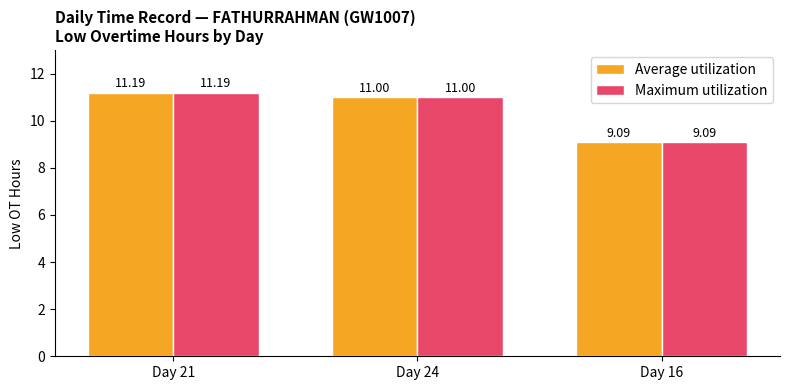

Which category has the lowest value across all series?

Day 16